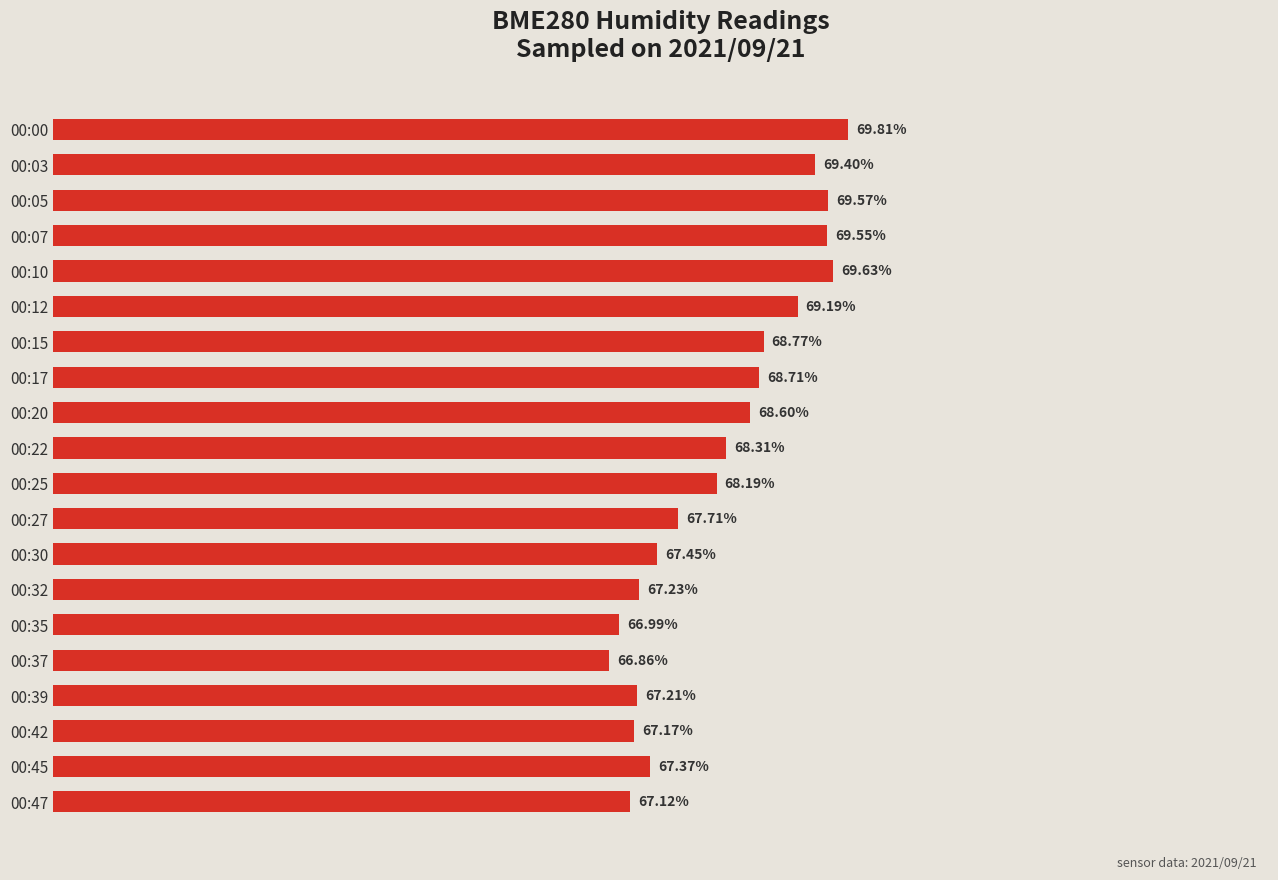

List the labels in order of value, largest first.

00:00, 00:10, 00:05, 00:07, 00:03, 00:12, 00:15, 00:17, 00:20, 00:22, 00:25, 00:27, 00:30, 00:45, 00:32, 00:39, 00:42, 00:47, 00:35, 00:37